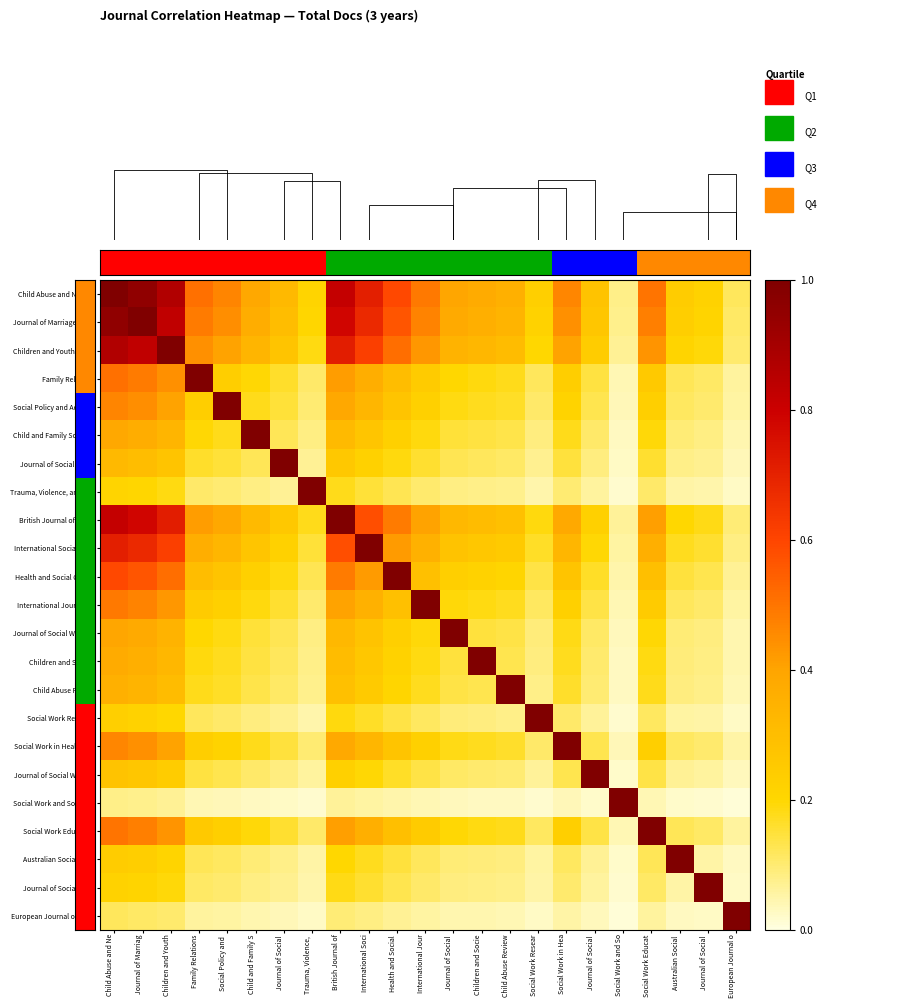

At Family Relations, list the series in order from smallest to largest.

Social Work and Social Sc, European Journal of Socia, Trauma, Violence, and Abu, Journal of Social Work, Social Work Research, Australian Social Work, Journal of Social Work Pr, Journal of Social Policy, Child Abuse Review, Children and Society, Child and Family Social W, Journal of Social Work Ed, Social Work in Health Car, Social Policy and Adminis, International Journal of, Social Work Education, Health and Social Care in, International Social Work, British Journal of Social, Children and Youth Servic, Journal of Marriage and F, Child Abuse and Neglect, Family Relations